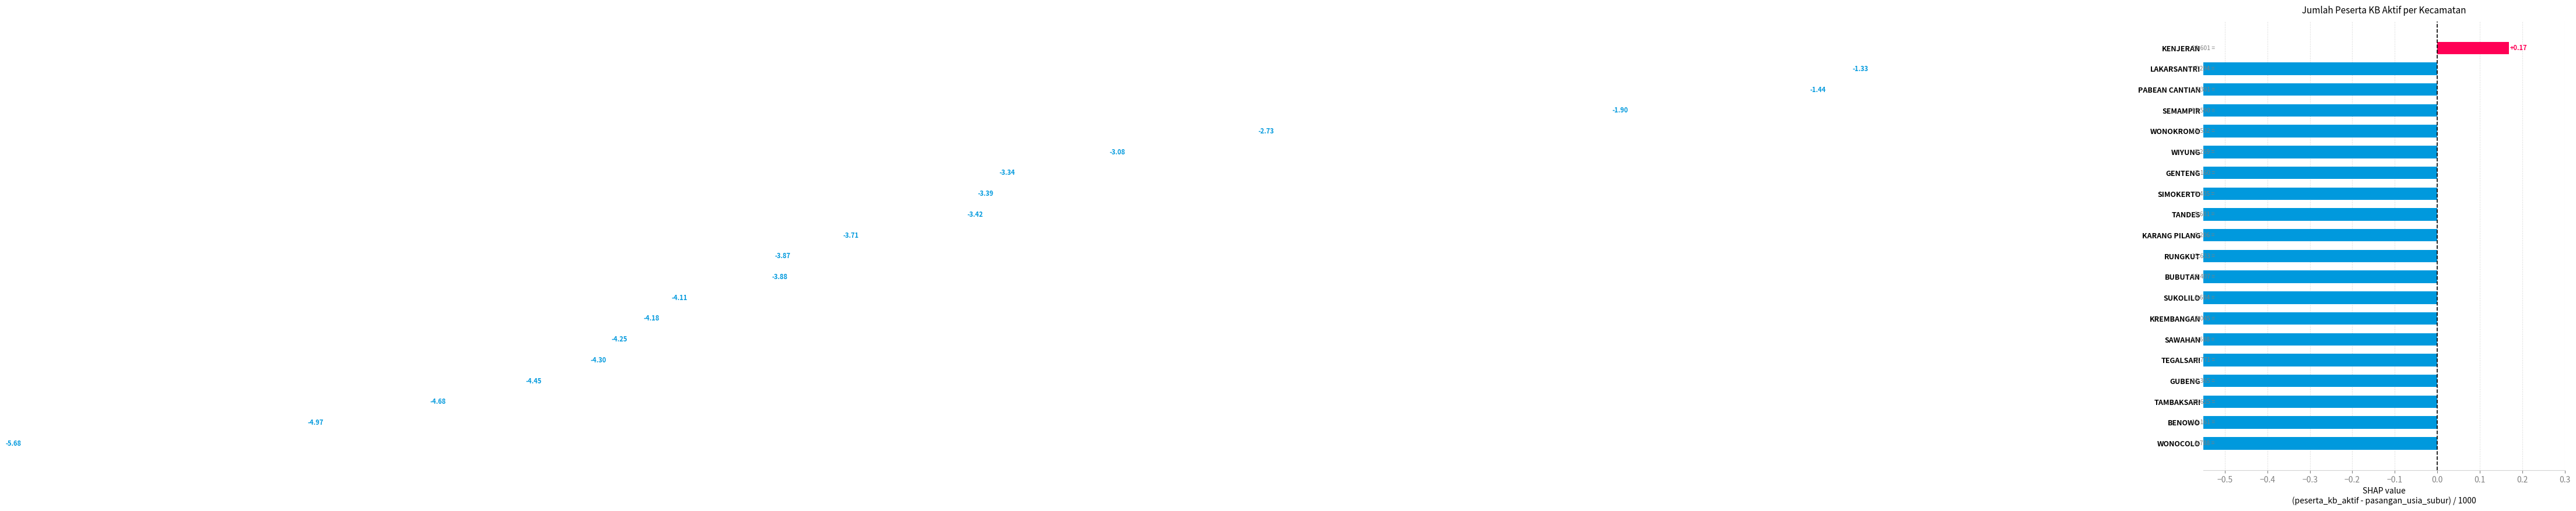

How many bars are there in total?

20